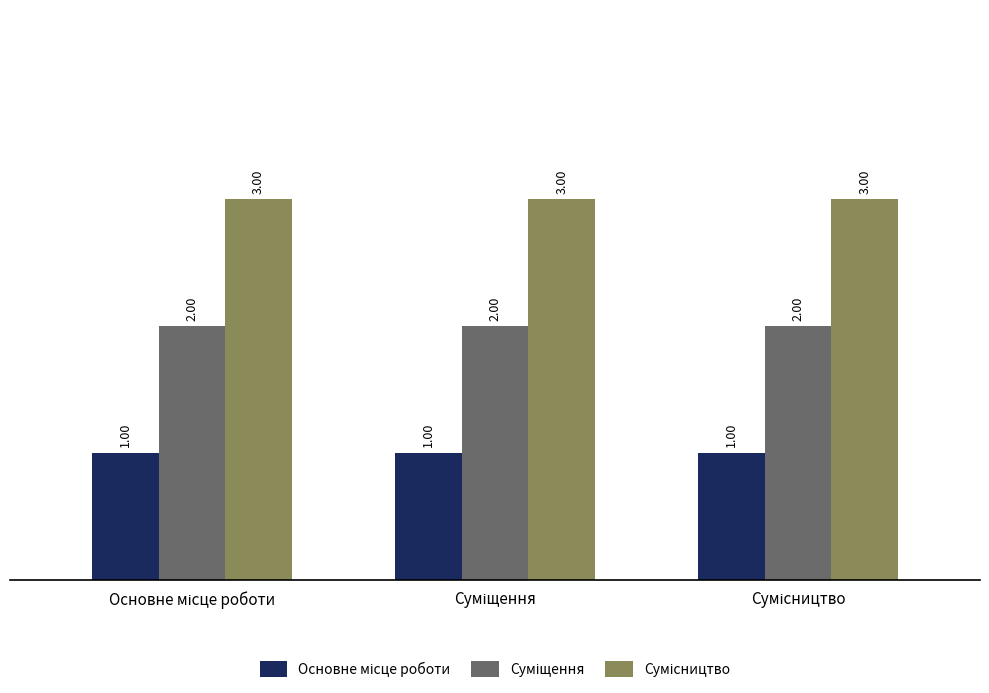

At how many categories does at least one series exceed 2?

3